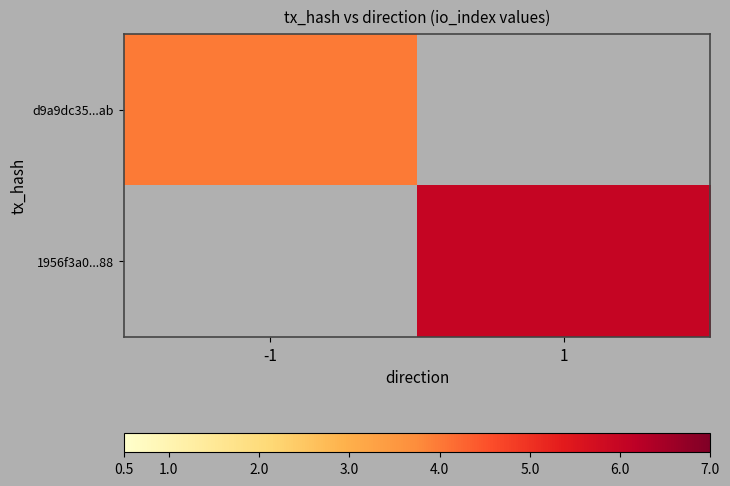

How many data points does each series have?

2